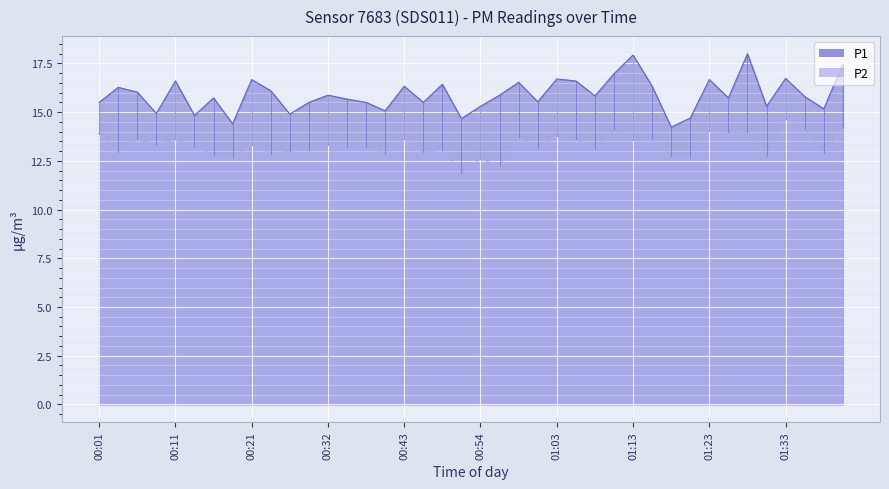

What position from the left is 01:06?

26